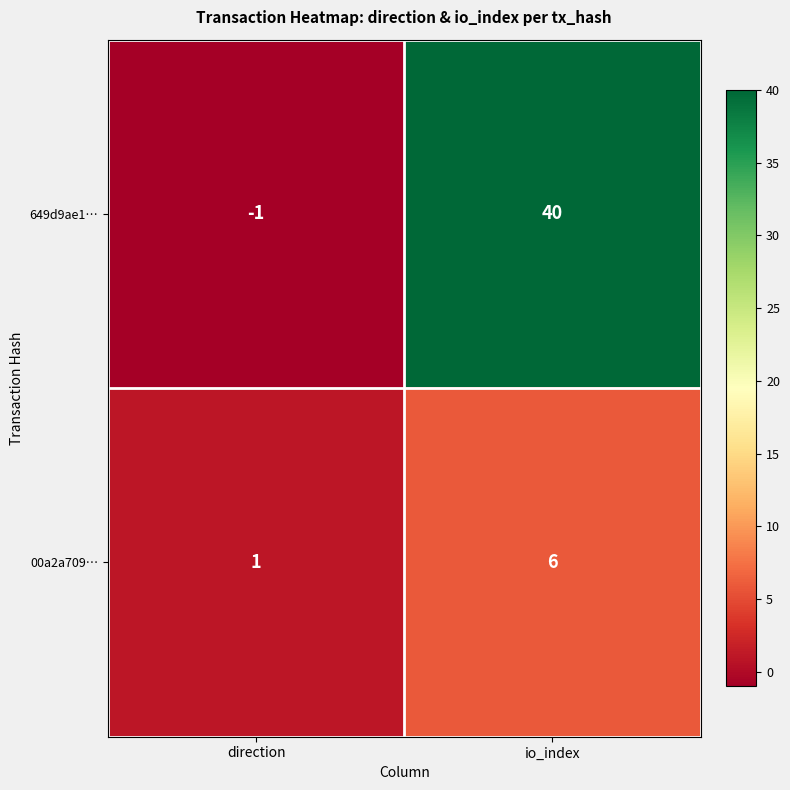

Which series has the widest spread of values?

649d9ae1…